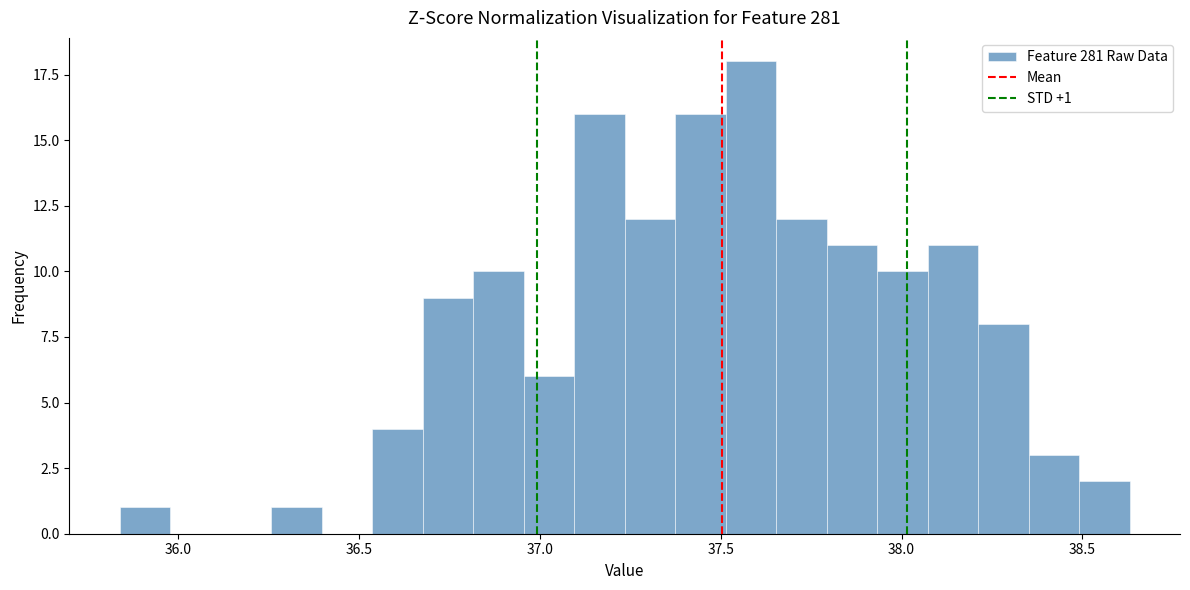

Read against the x-axis, roughly where is the centre of the tallest bar?

37.60